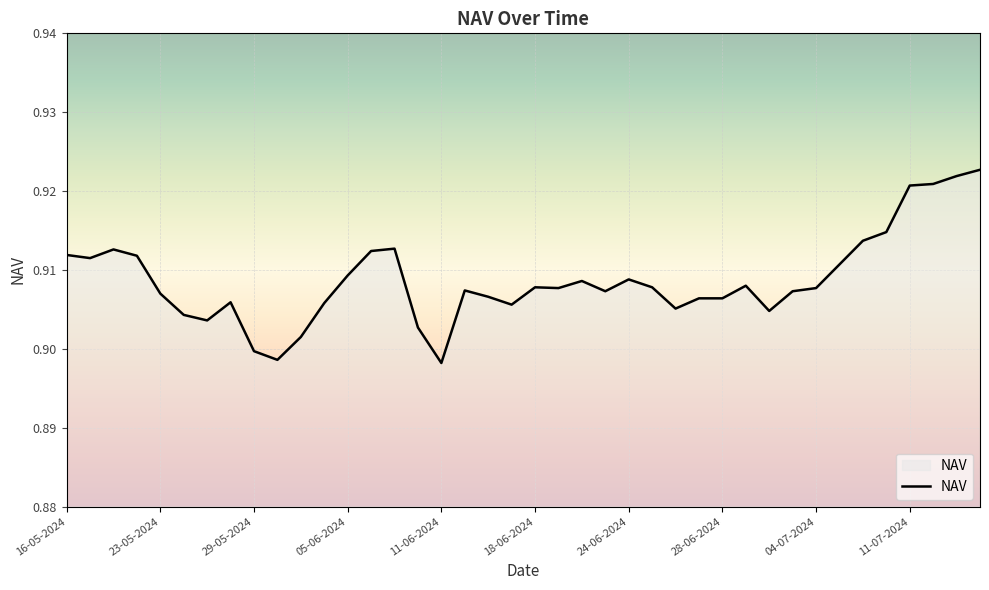

Count the values in the range 0 to 1.

40